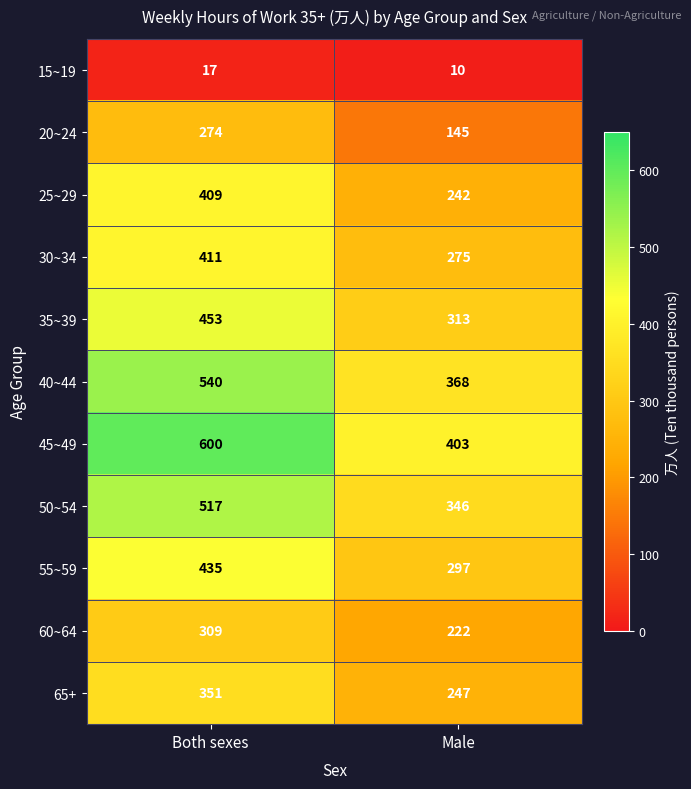

Read the 25~29 value at Male.

242